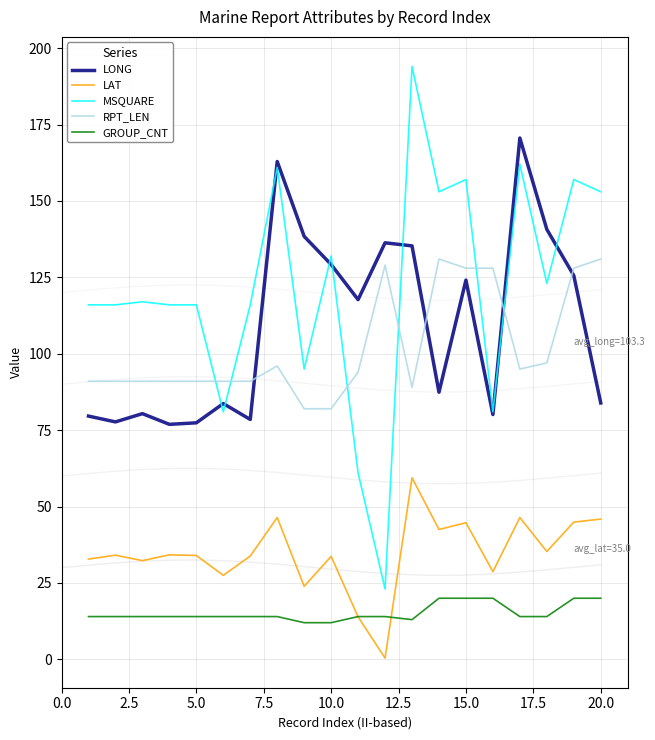

True or false: MSQUARE and GROUP_CNT cross at least once.

False